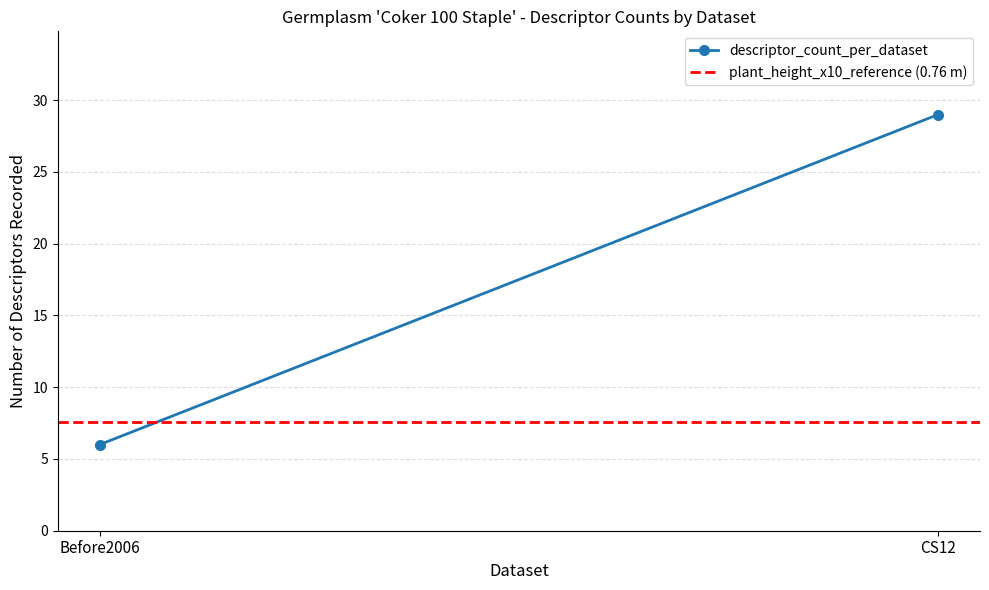

What is the sum of the descriptor_count_per_dataset values at Before2006 and CS12?

35.0